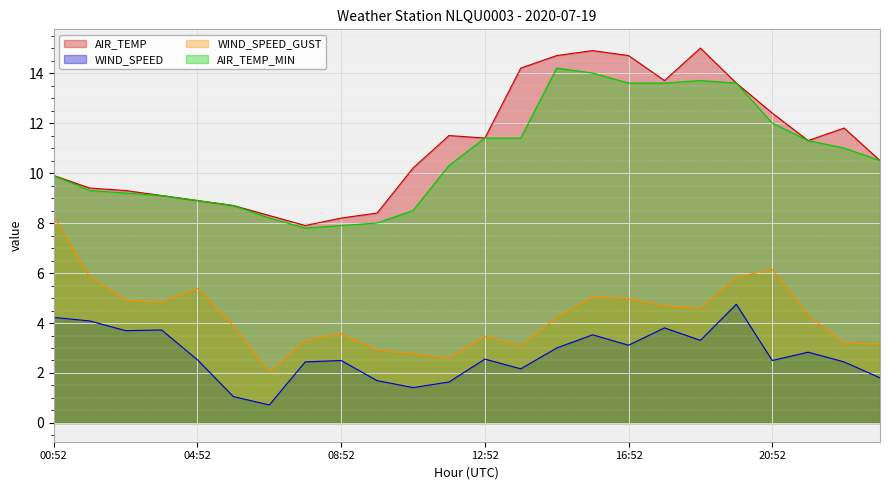

Which series has the largest total across all categories?

AIR_TEMP